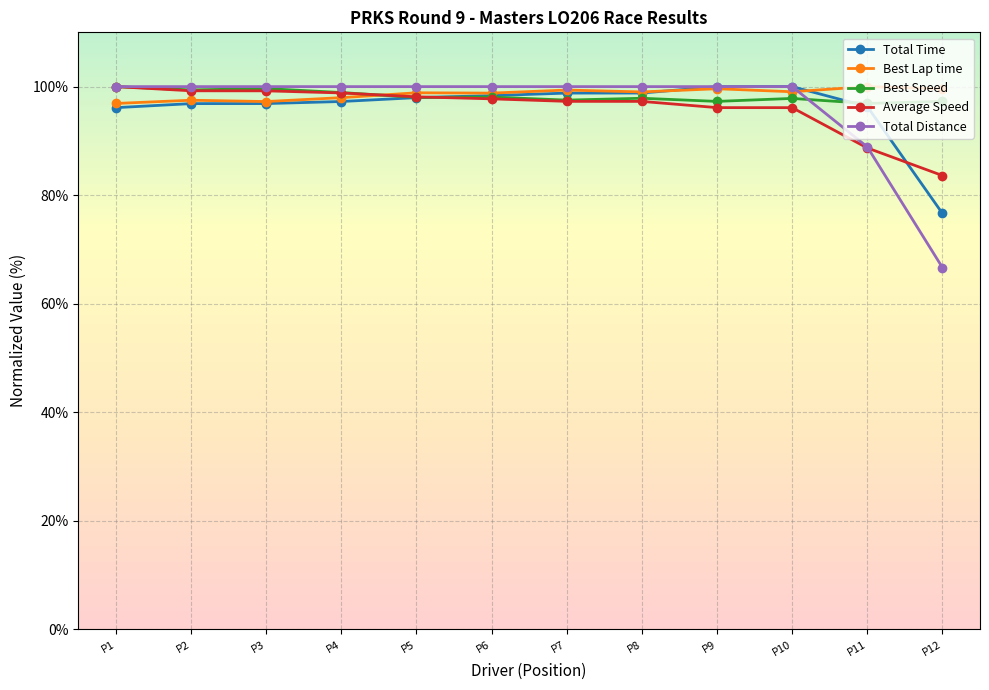

What is the minimum value for Average Speed?

83.6